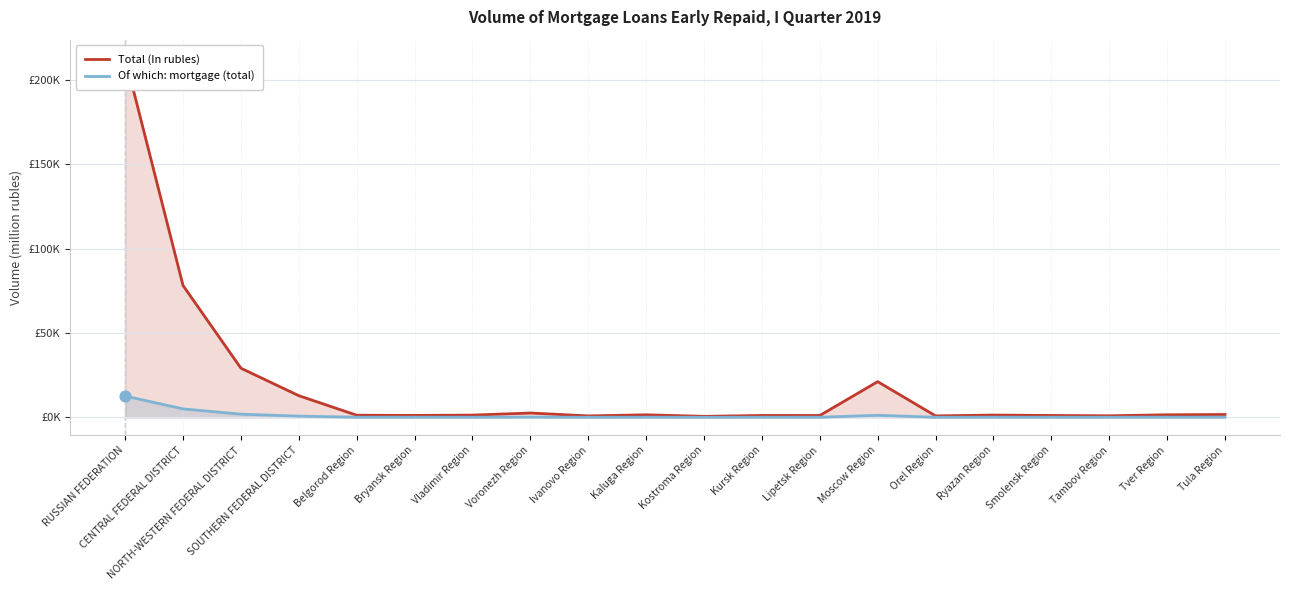

Which series contains the lowest Y value?

Of which: mortgage (total)